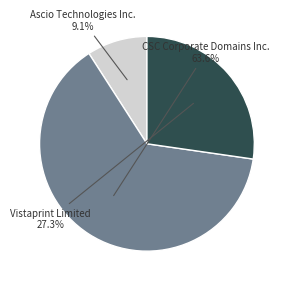

How many slices are in this pie chart?

3